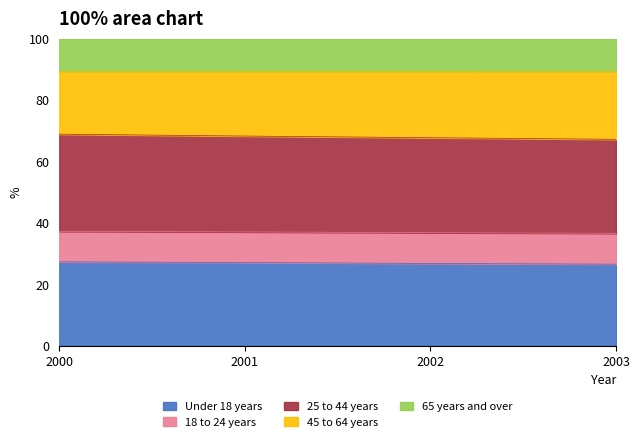

At which category is the sum across all series the highest?

2000